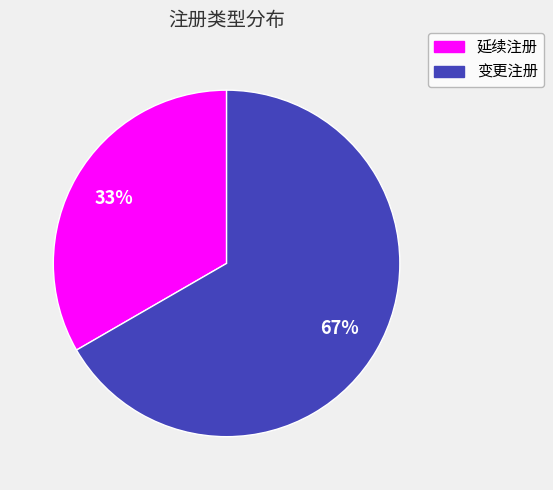

Is it true that 延续注册 is 33% of the pie?

True